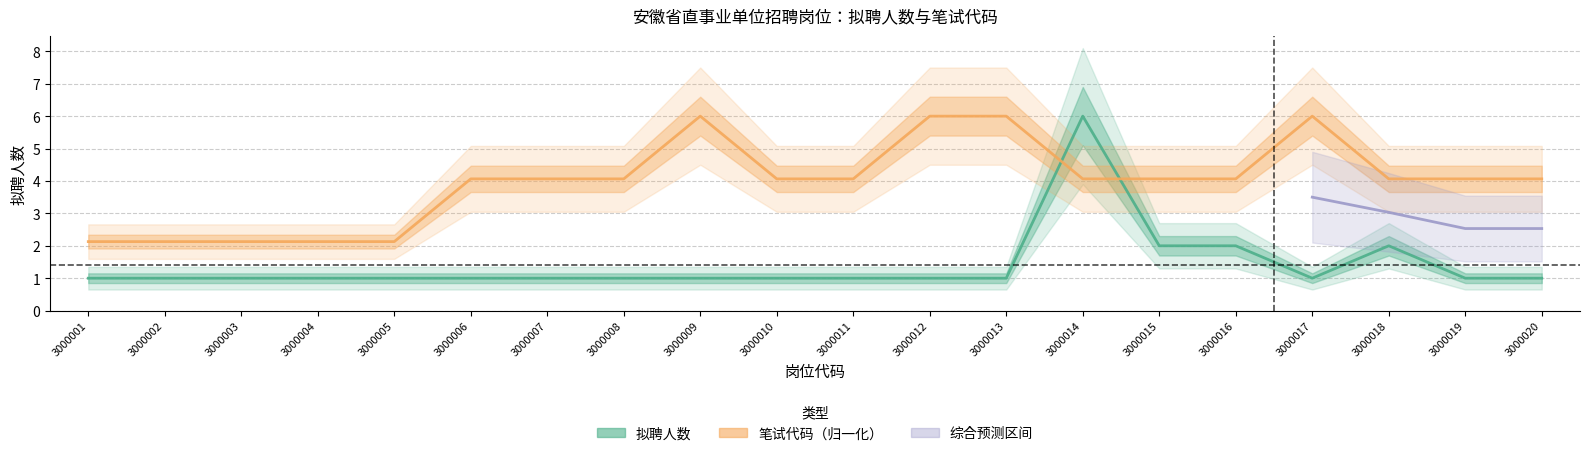

Does the chart display data point markers on the line(s)?

No